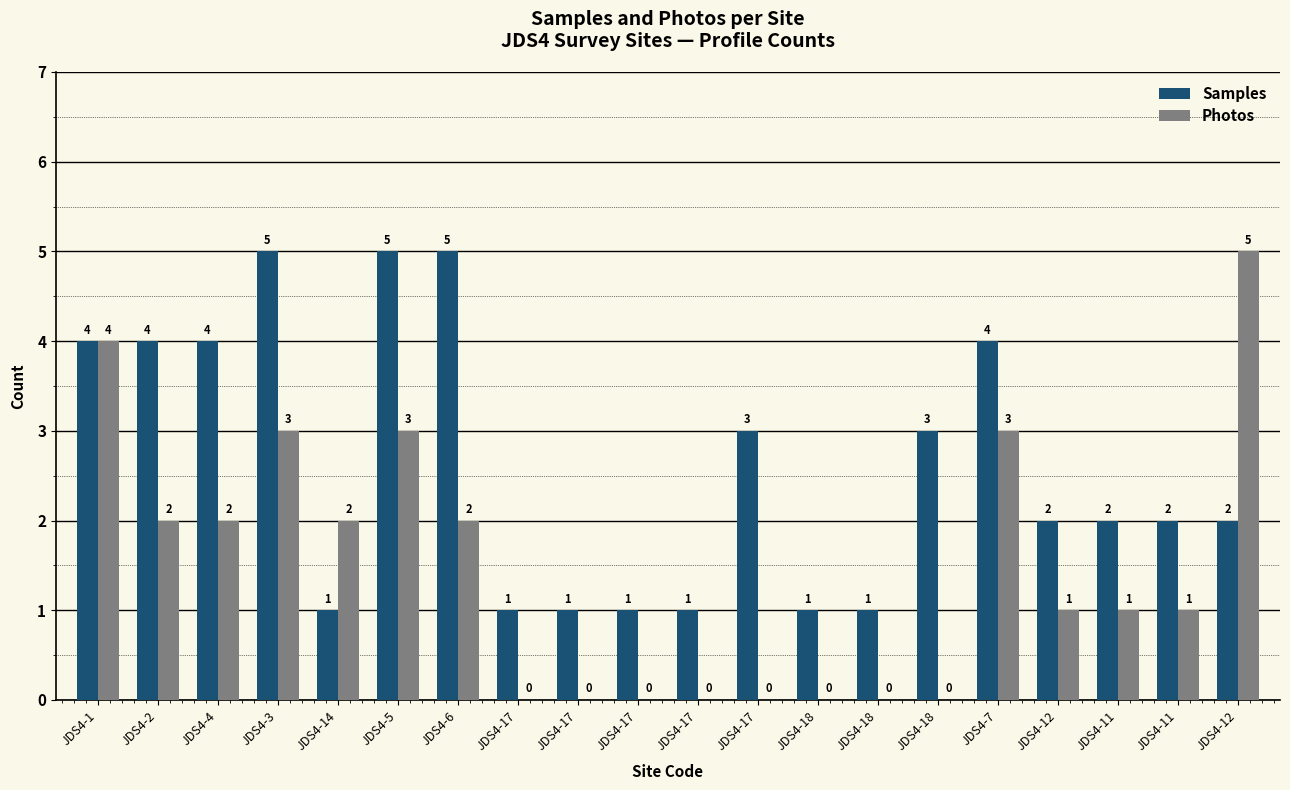

True or false: Samples has a value of 1 at JDS4-17.

False